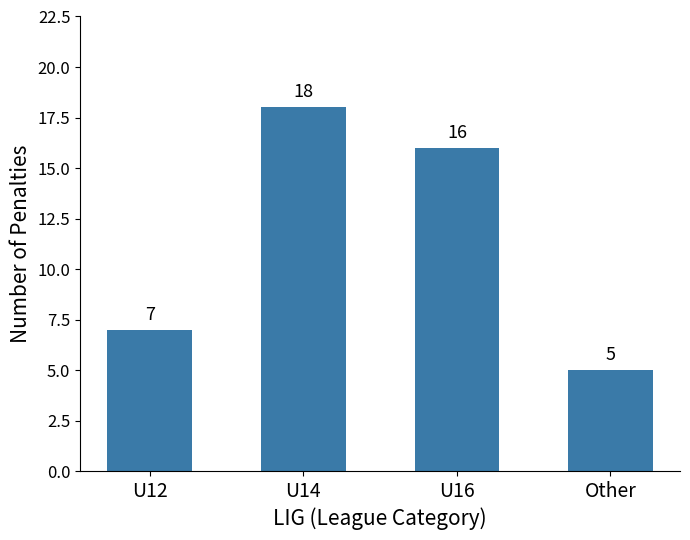

Is it true that the value at U14 is 18?

True